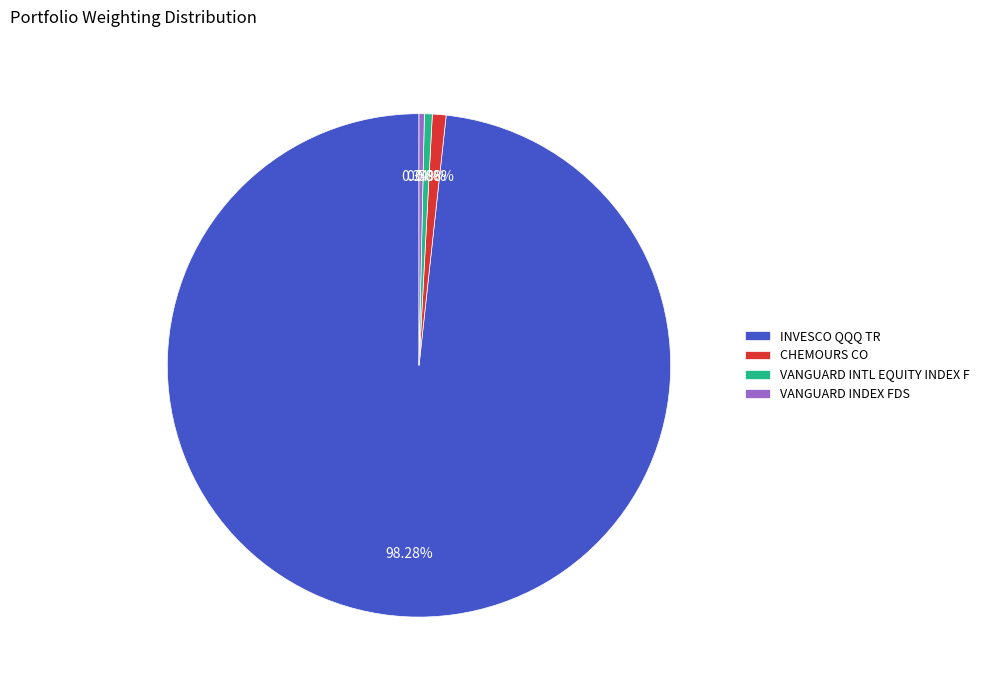

Is there a majority slice in this chart?

Yes